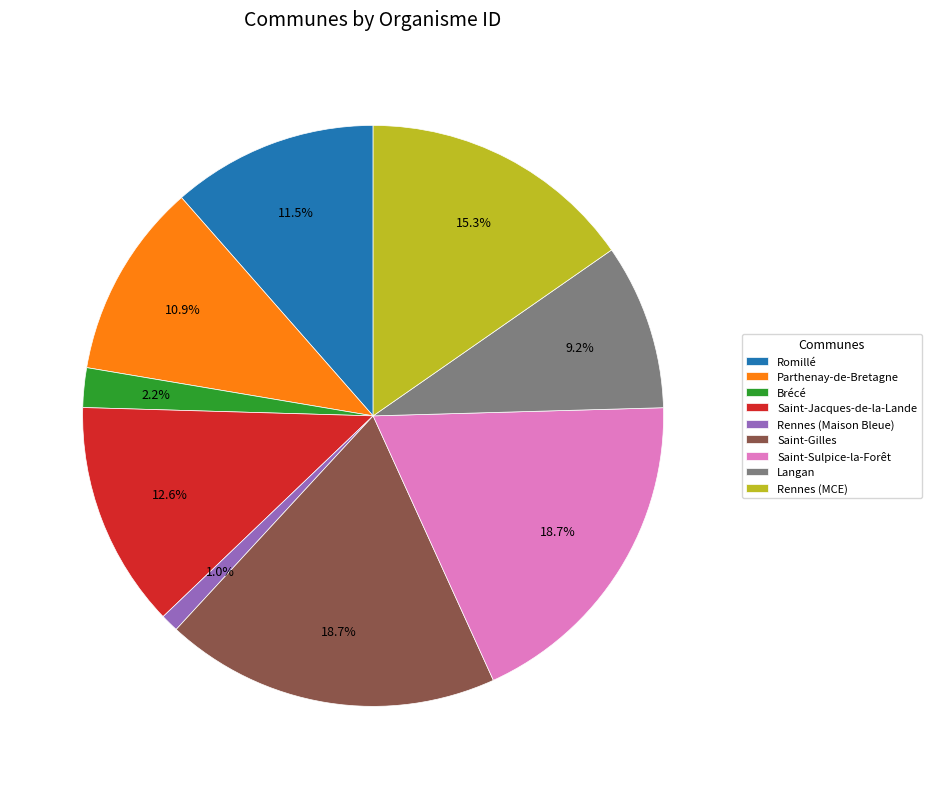

To the nearest percent, what is the average slice percentage?

11%